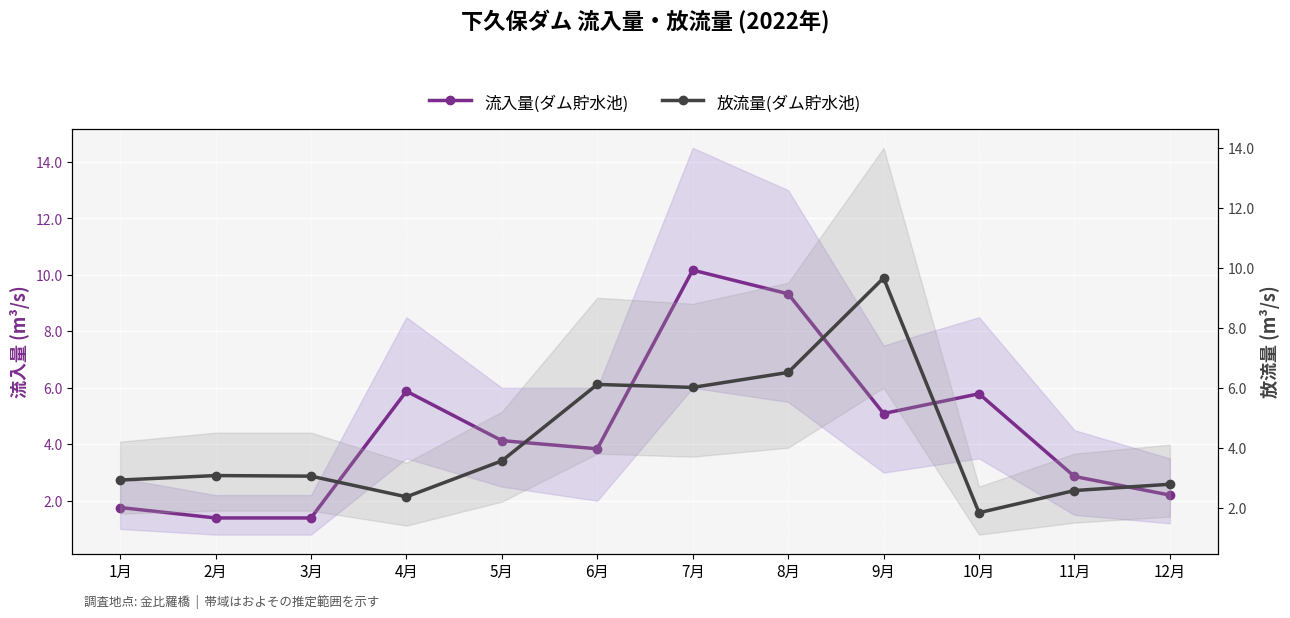

Between which two adjacent categories do 放流量(ダム貯水池) and 流入量(ダム貯水池) first intersect?

3月 and 4月